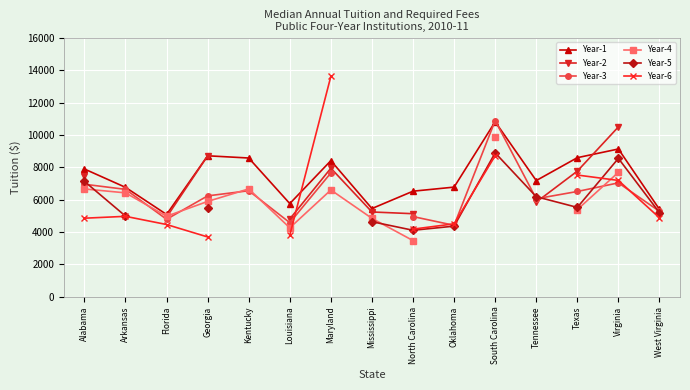

How many lines are shown in the chart?

6